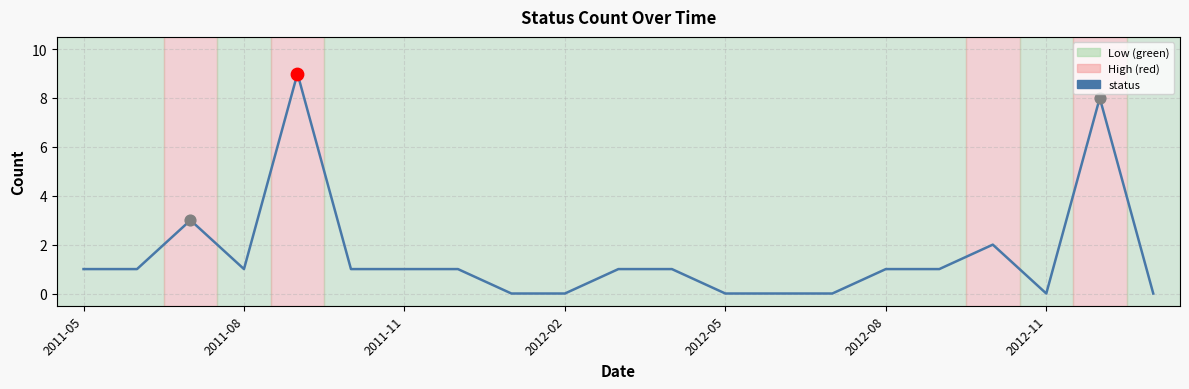

What is the maximum value shown in the chart?

9